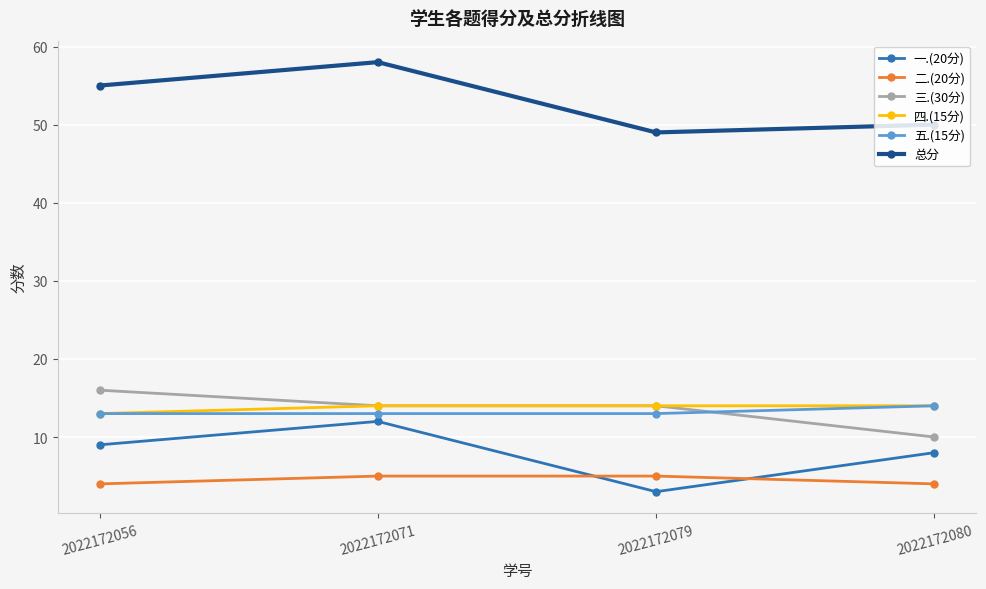

What is the spread (max minus min) of values at 2022172080?

46